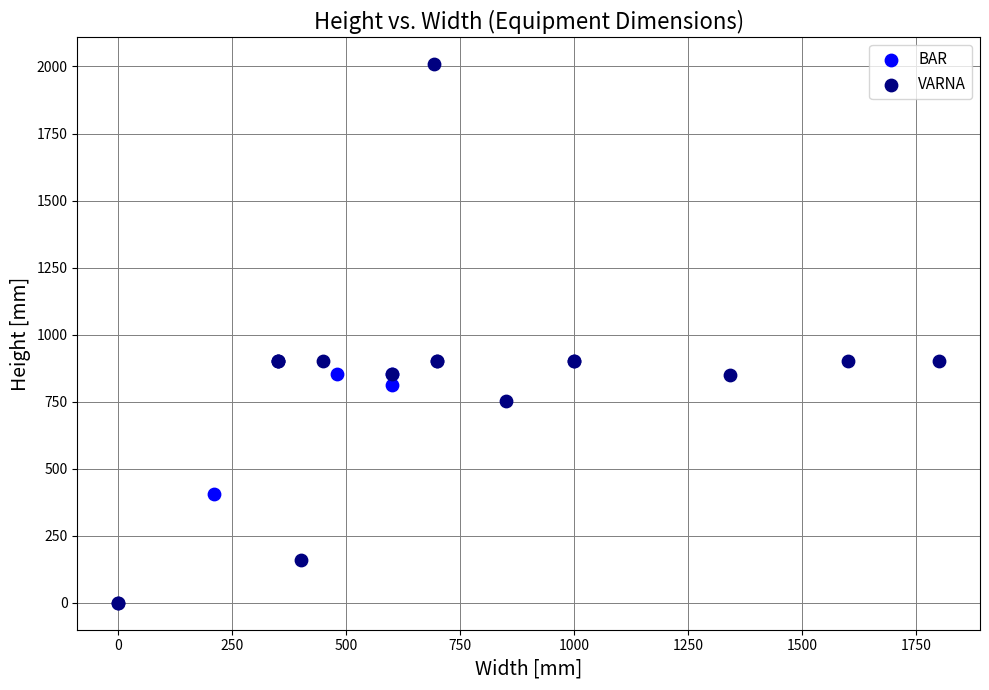

Which series reaches the minimum Y coordinate?

VARNA